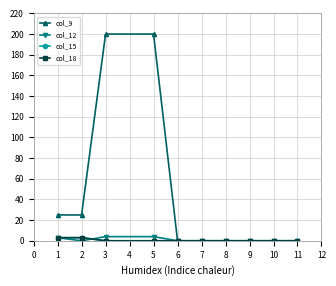

Is this an area chart (filled region under the line)?

No